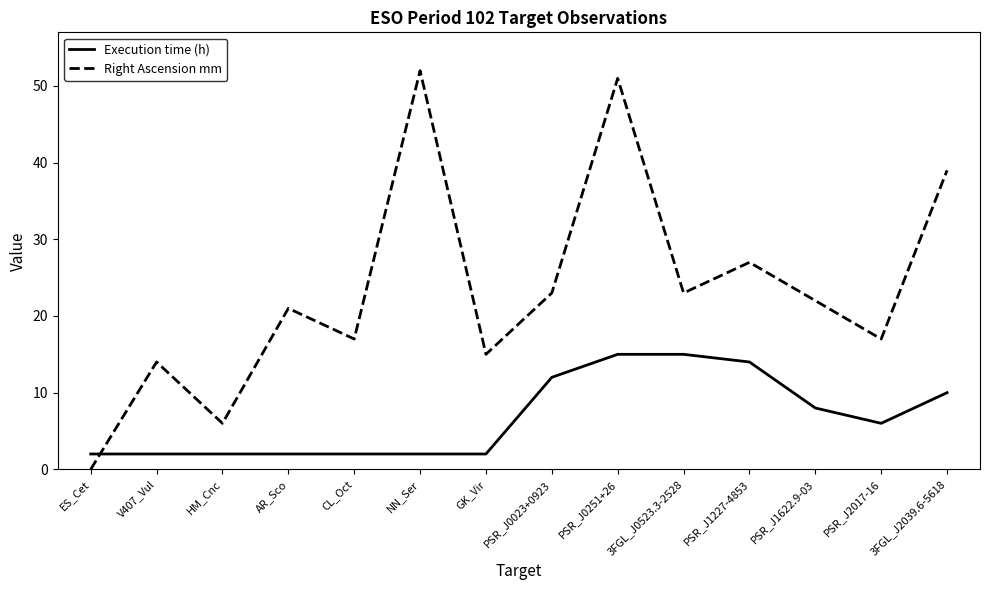

What is the total value across all series at GK_Vir?

17